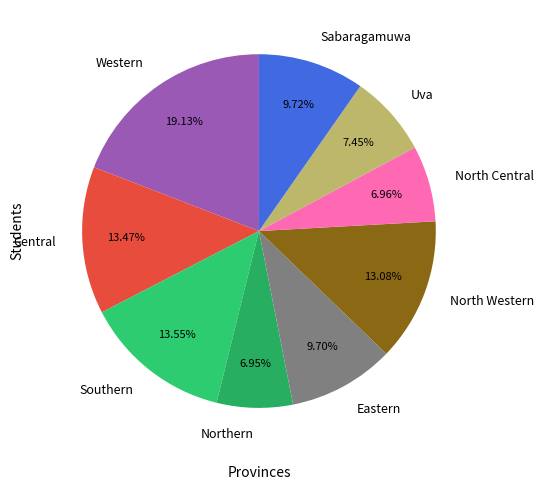

How much of the chart is everything except Central?

86.5%